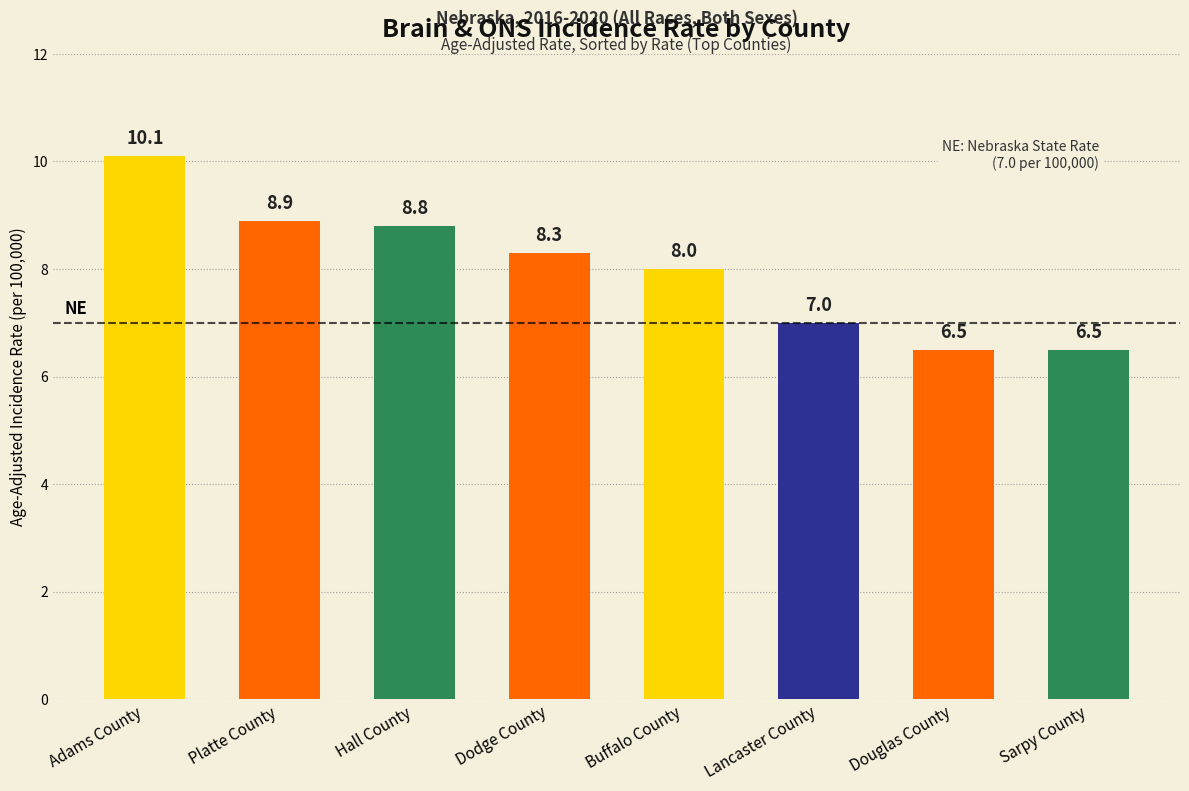

Reading left to right, list all the values displayed in this chart.

10.1	8.9	8.8	8.3	8.0	7.0	6.5	6.5